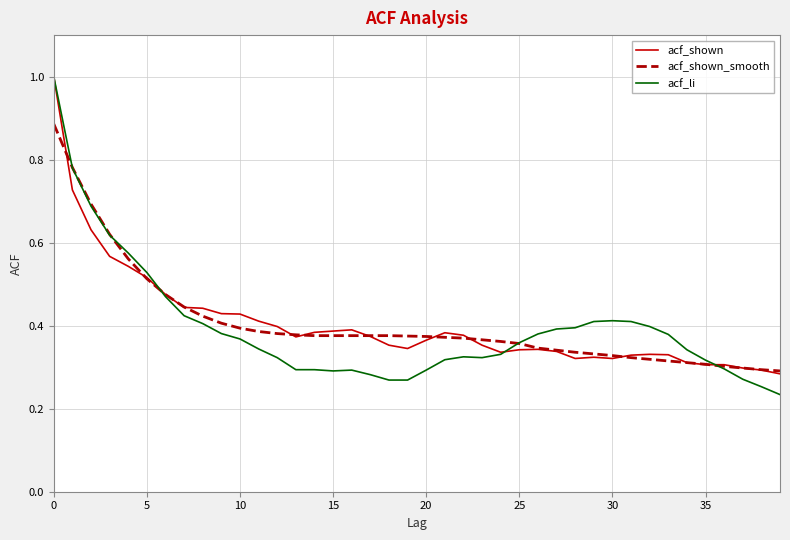

What is the greatest value displayed?

1.0